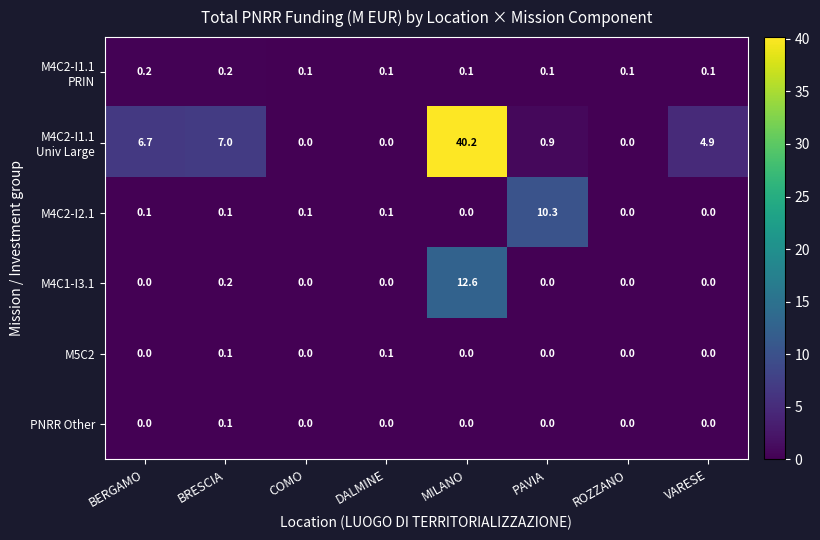

What is the average value of the M4C1-I3.1 series?

1.6